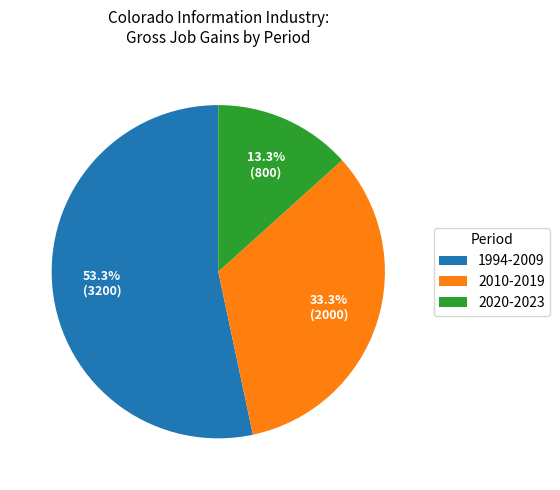

Which has a higher value, 1994-2009 or 2020-2023?

1994-2009